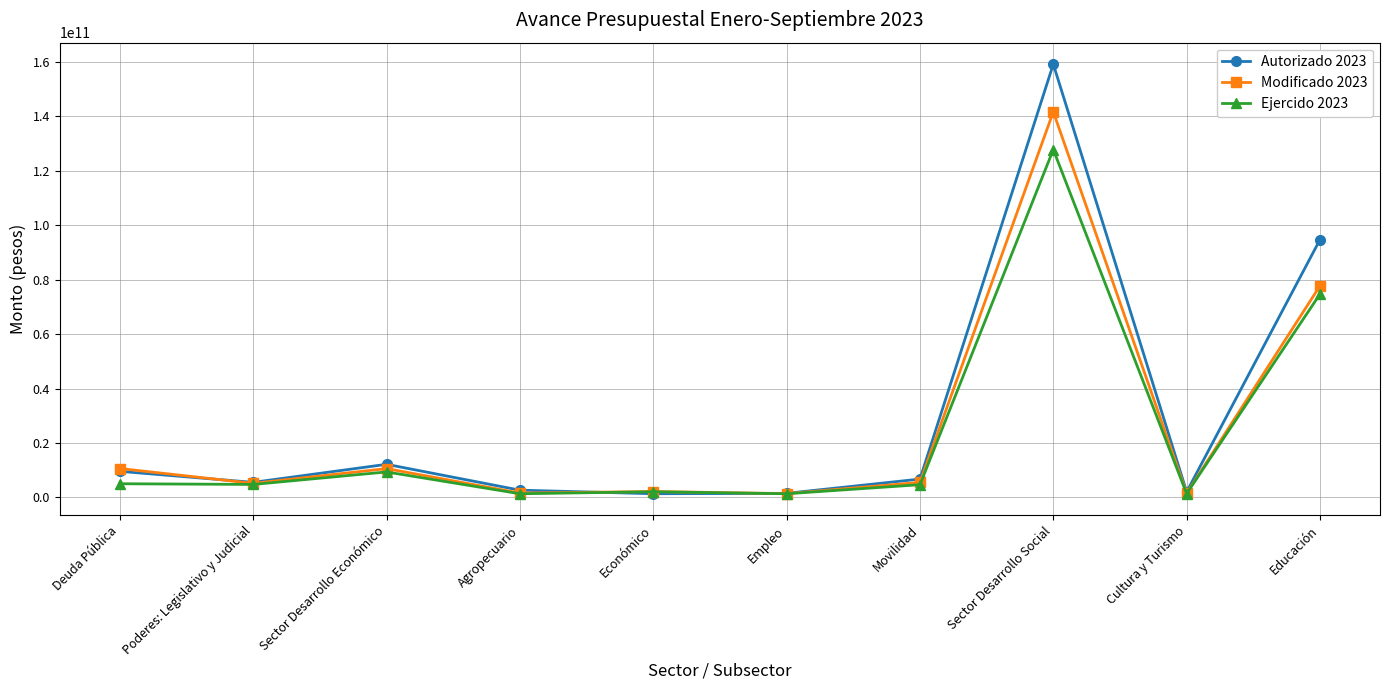

The value of Modificado 2023 at Cultura y Turismo is 1474520489.9. True or false?

True